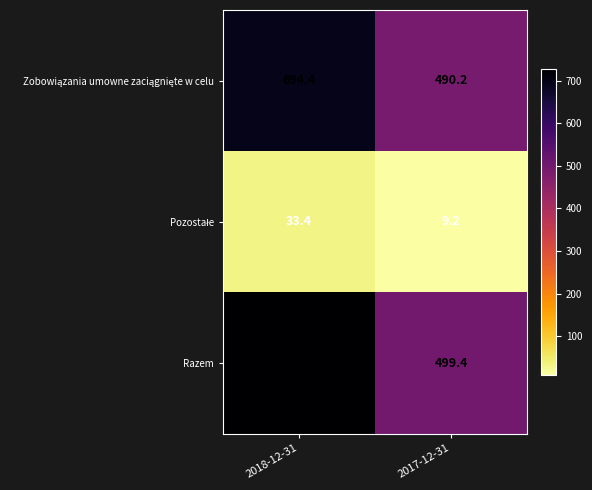

Which series has the largest range (max minus min)?

Razem